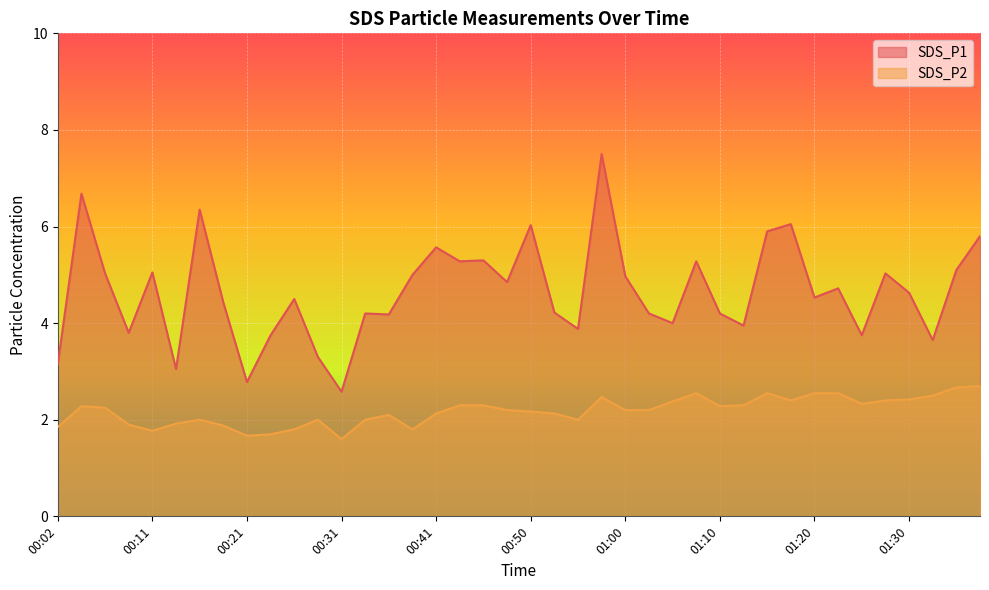

At which category is the sum across all series the highest?

00:58